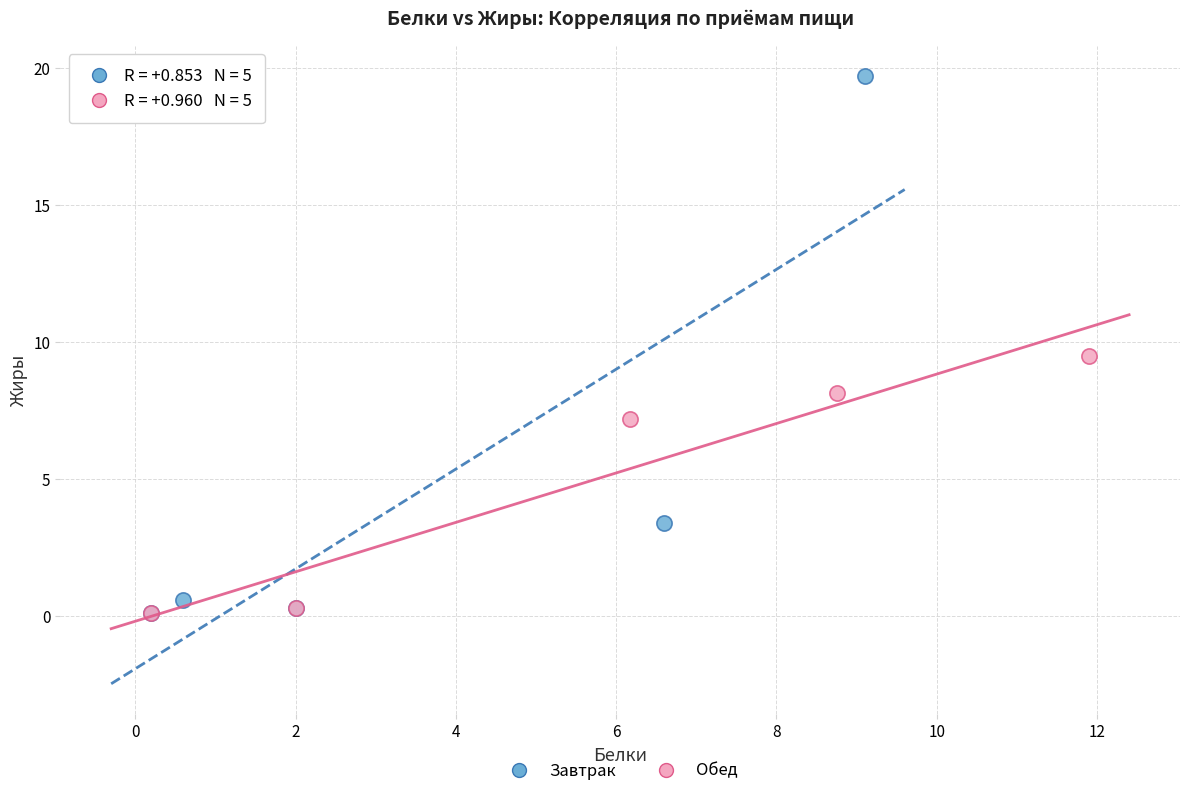

Which series has the widest spread of Y values?

Завтрак